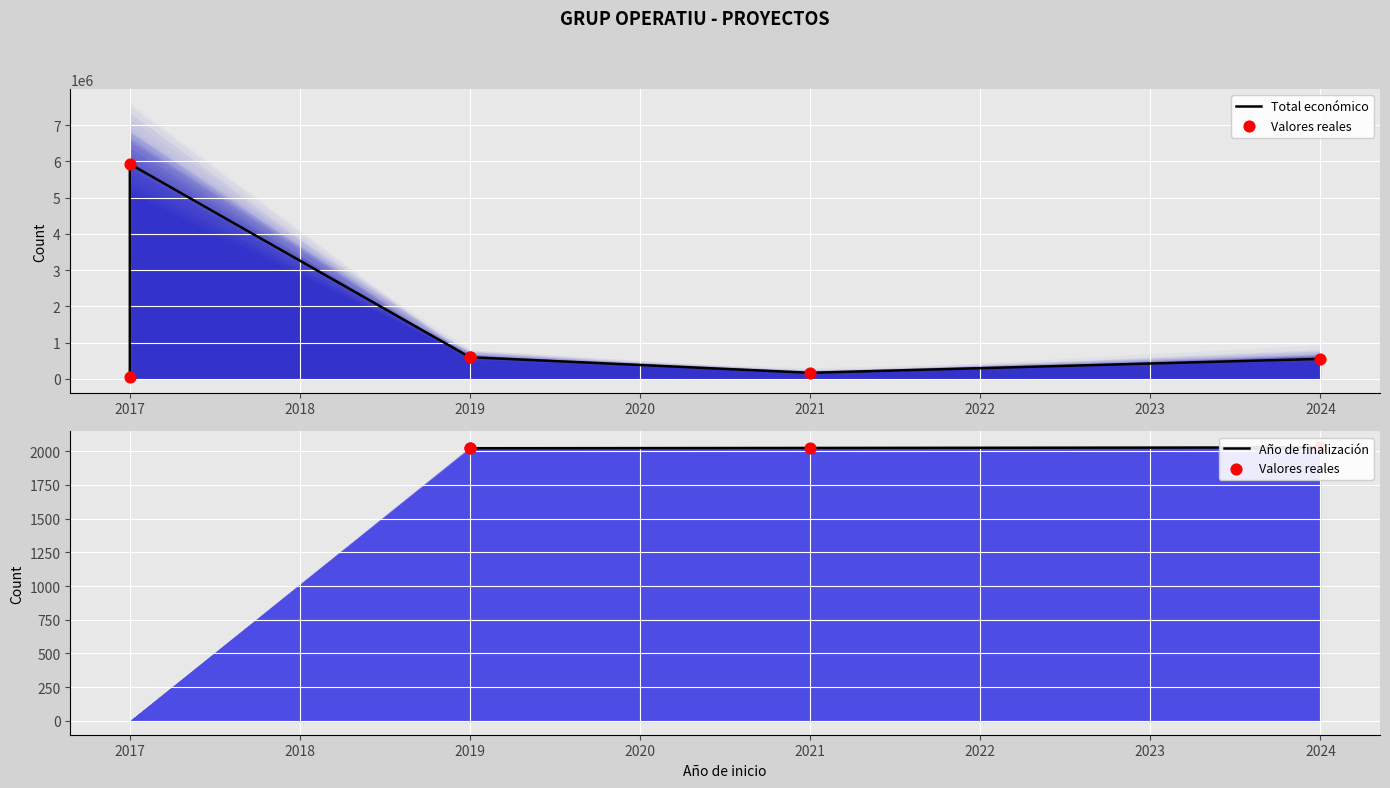

At how many categories does at least one series exceed 836776?

1